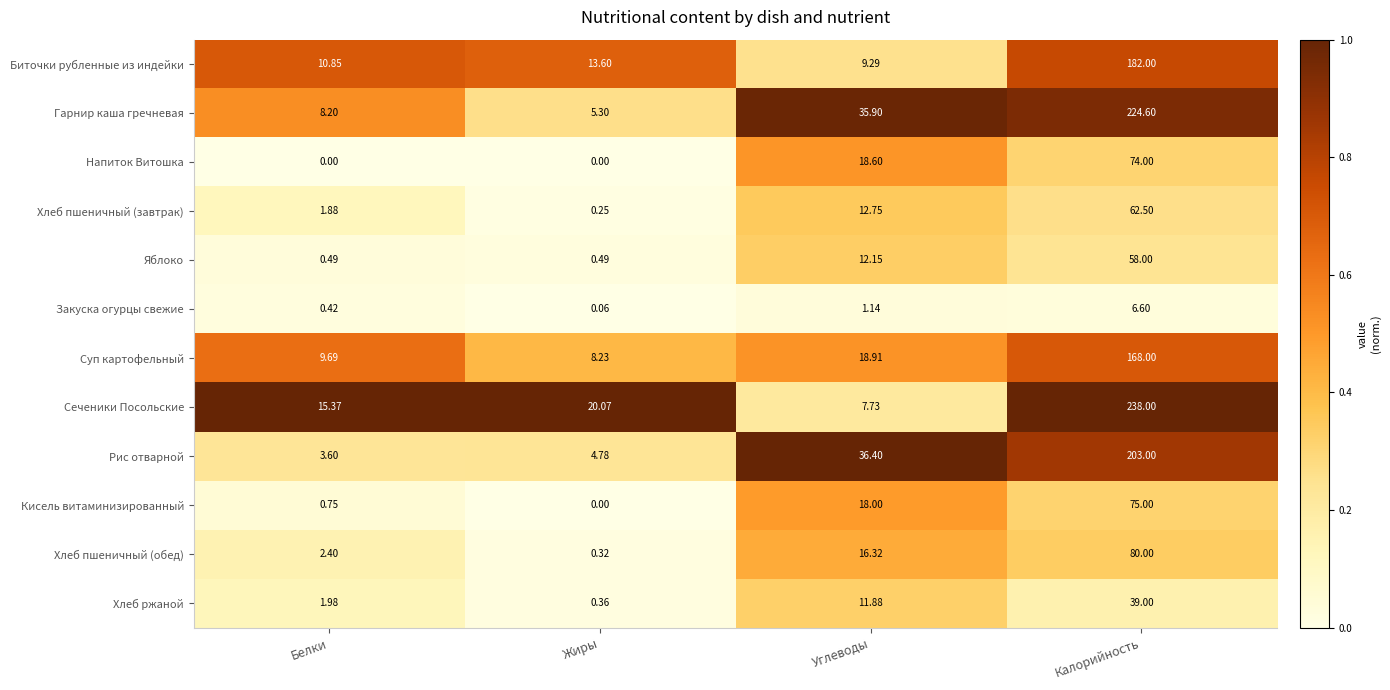

Which series has the largest total across all categories?

Сеченики Посольские